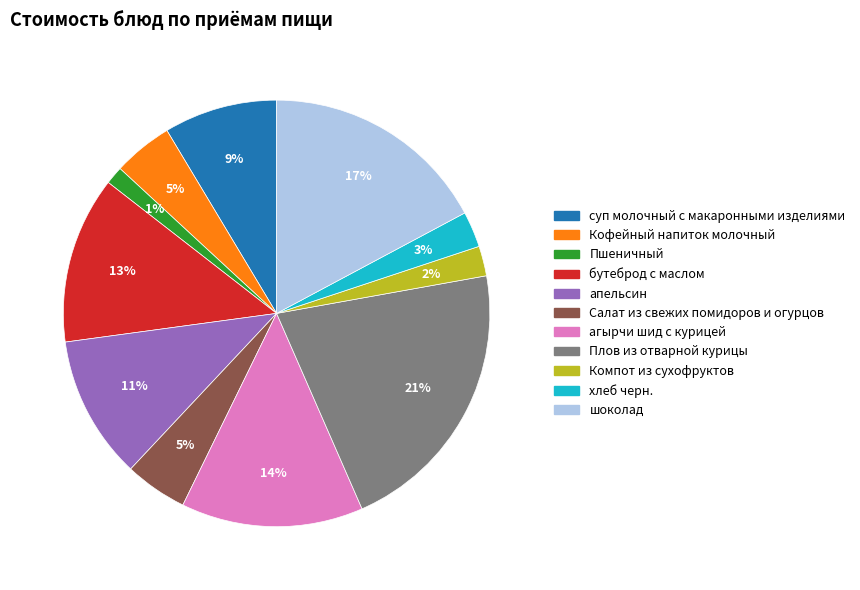

Is it true that Салат из свежих помидоров и огурцов is 5% of the pie?

True